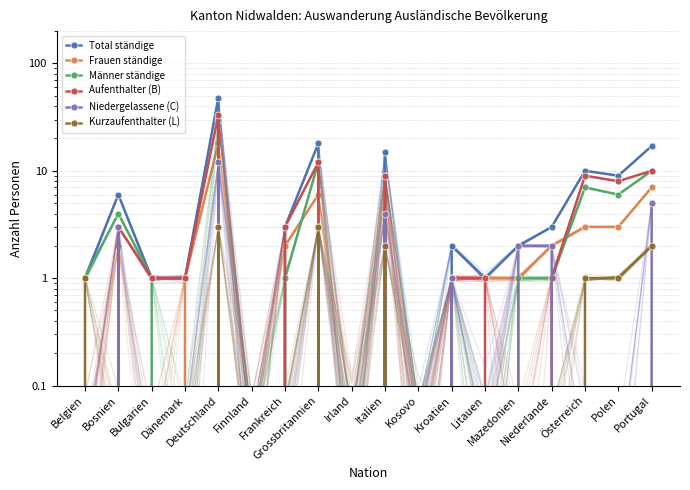

What is the difference between the maximum and minimum values in the Kurzaufenthalter (L) series?

3